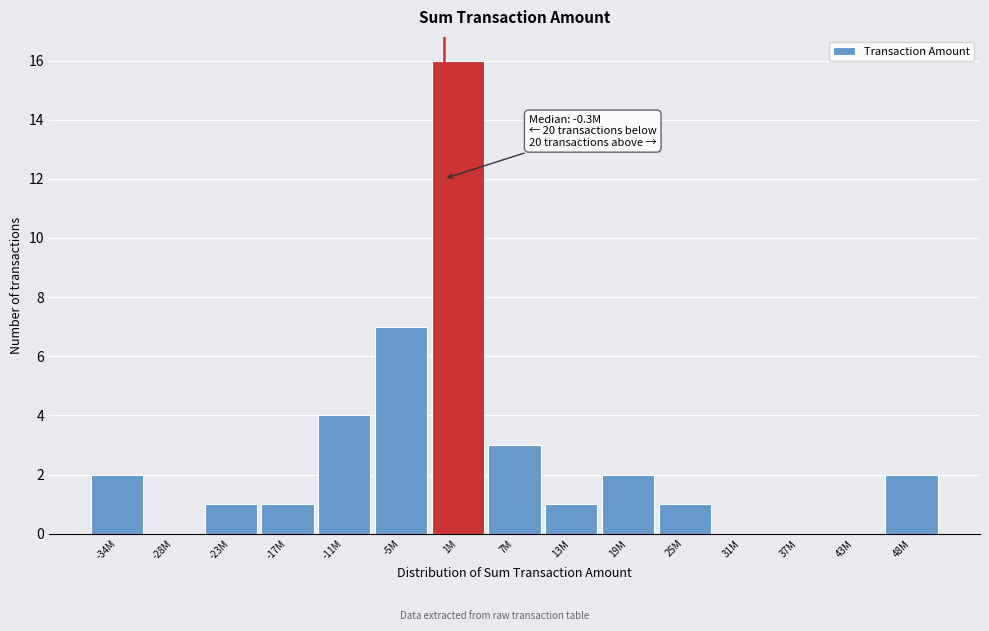

Reading left to right, extract all data points from this chart.

-34M=2	-28M=0	-23M=1	-17M=1	-11M=4	-5M=7	1M=16	7M=3	13M=1	19M=2	25M=1	31M=0	37M=0	43M=0	48M=2